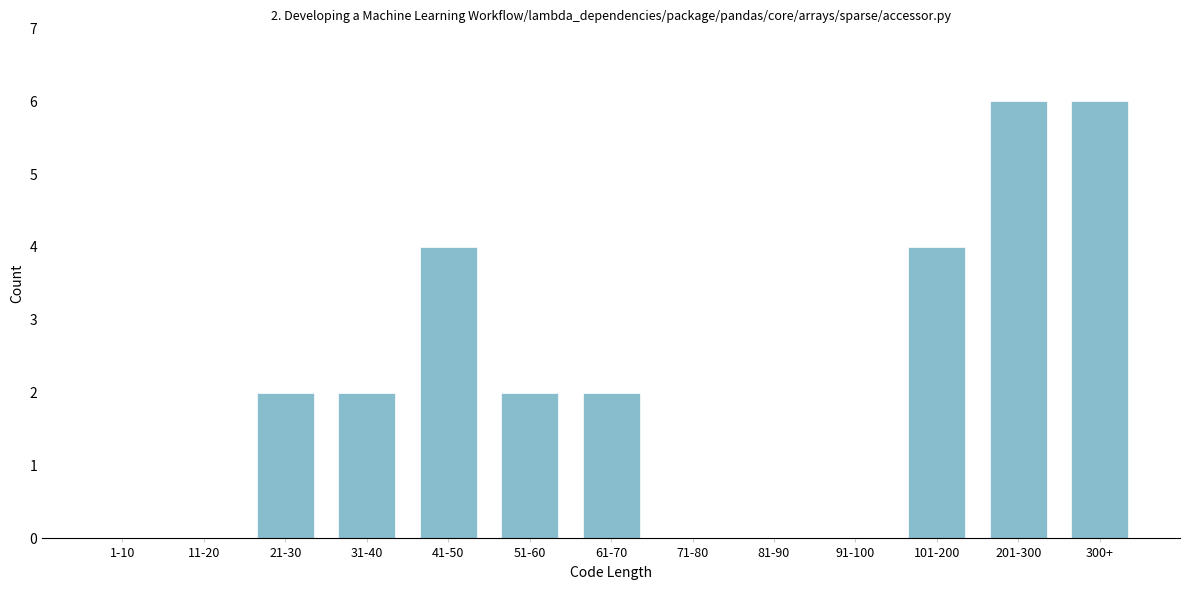

Reading left to right, transcribe all the data shown in this chart.

1-10=0	11-20=0	21-30=2	31-40=2	41-50=4	51-60=2	61-70=2	71-80=0	81-90=0	91-100=0	101-200=4	201-300=6	300+=6